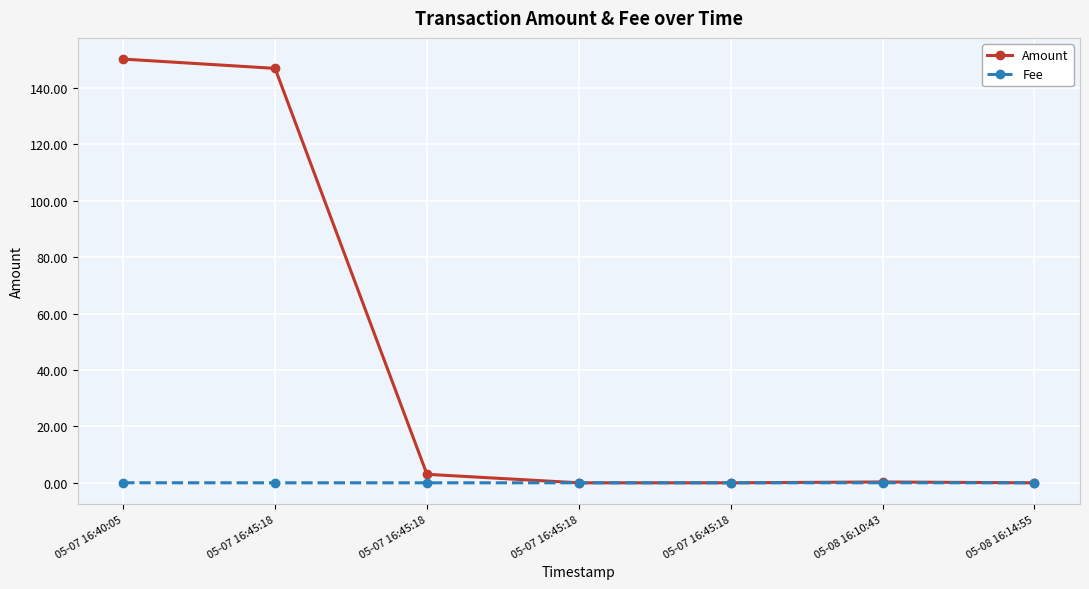

What are all the series names shown in the legend?

Amount, Fee